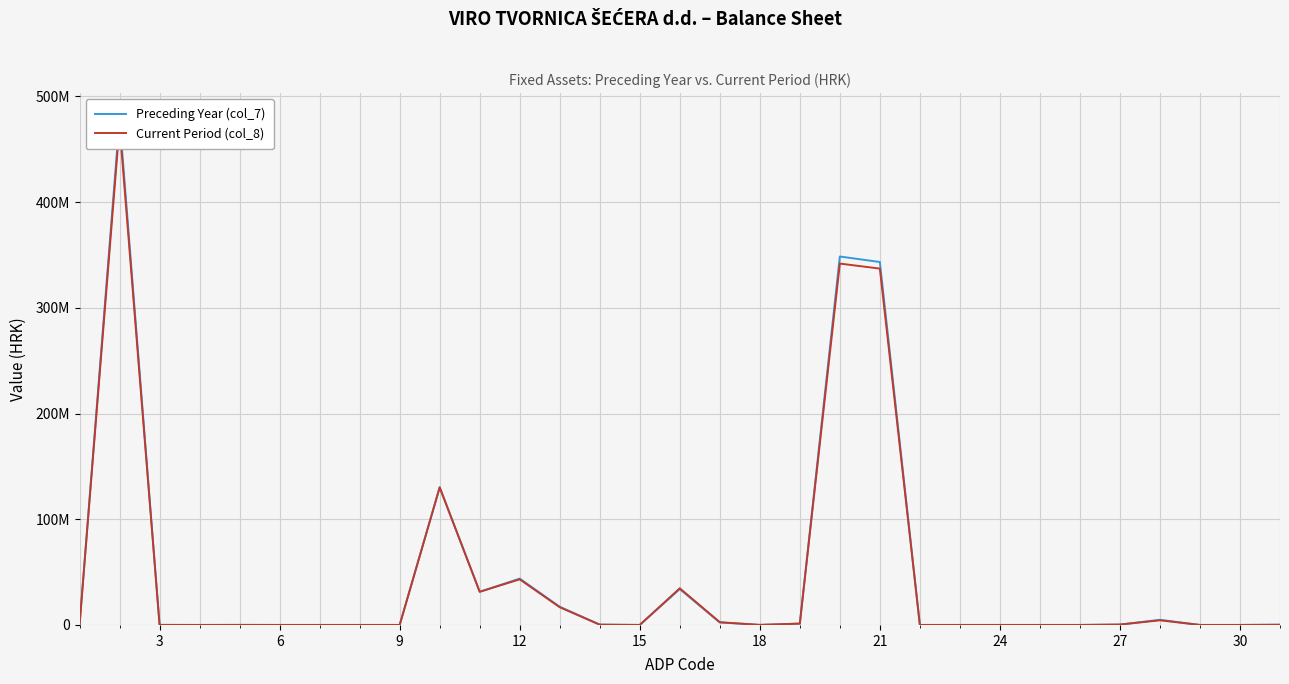

Which series reaches the minimum Y coordinate?

Preceding Year (col_7)